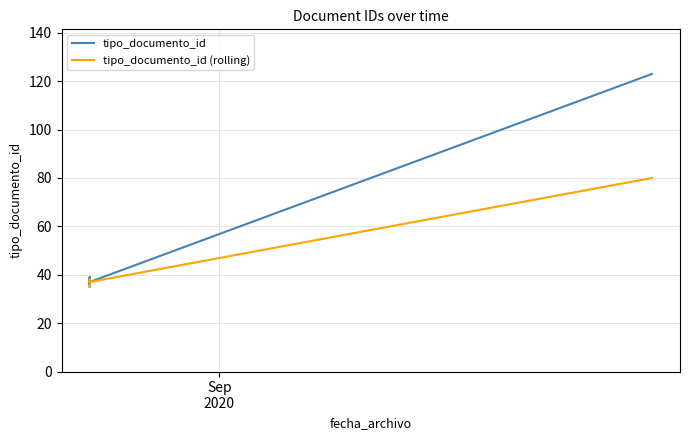

In tipo_documento_id, how many points are lower than both neighbors (excluding endpoints)?

1